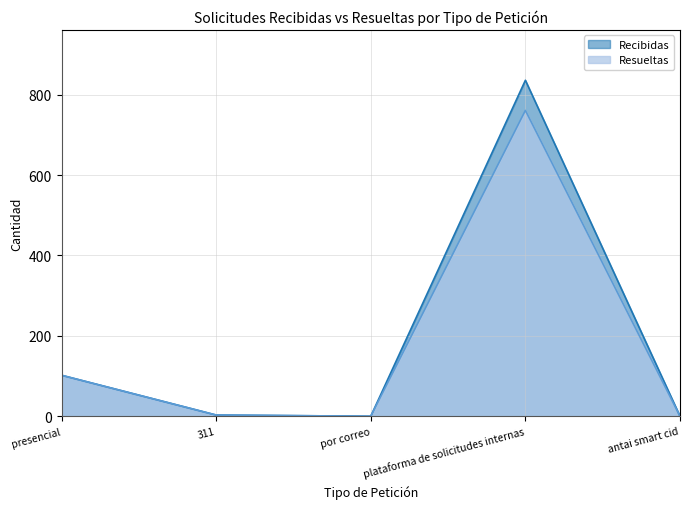

How many points are lower than both their immediate neighbors (excluding endpoints)?

1